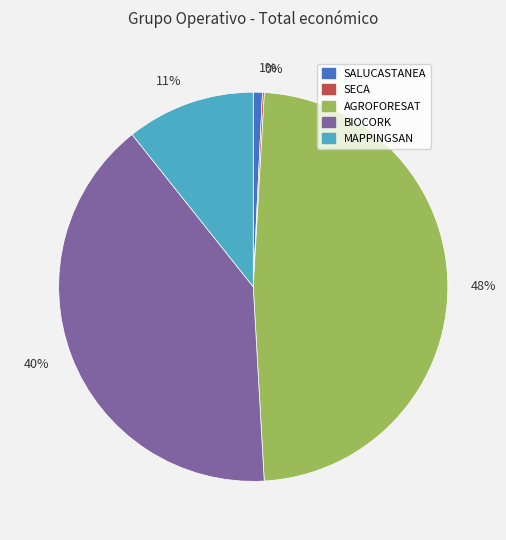

The 11% slice represents 22% of the pie. True or false?

False